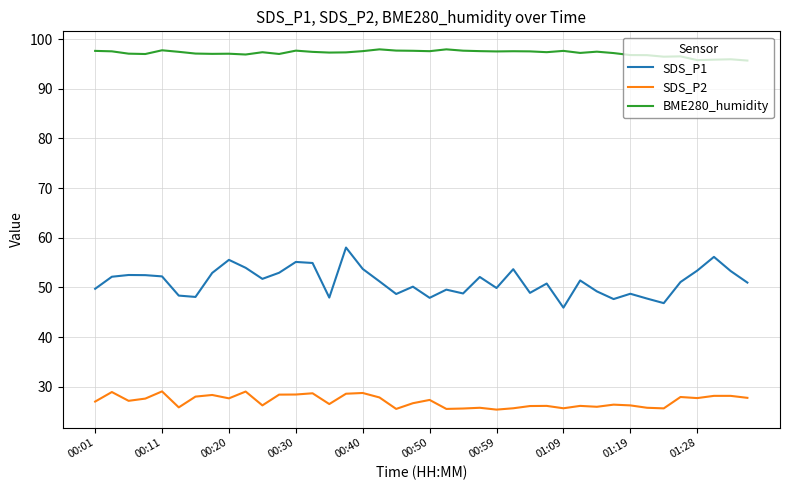

What is the difference between the maximum and minimum values in the SDS_P2 series?

3.7